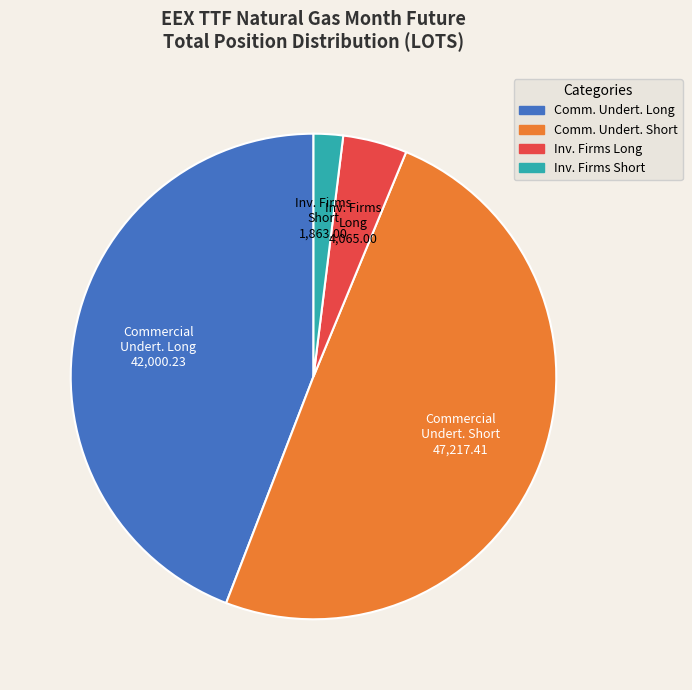

Is there a majority slice in this chart?

No